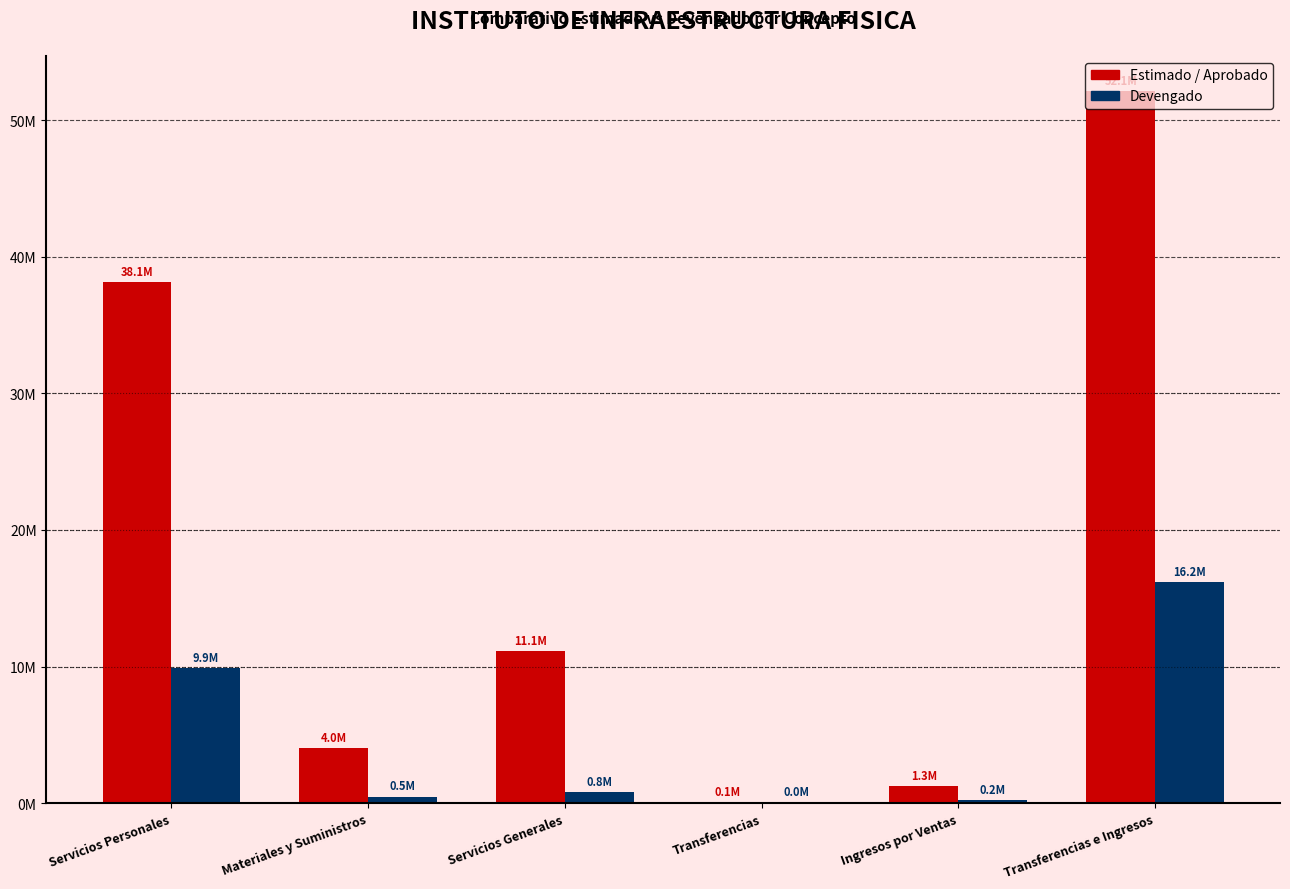

What is the approximate value of Devengado at Materiales y Suministros?

483153.2